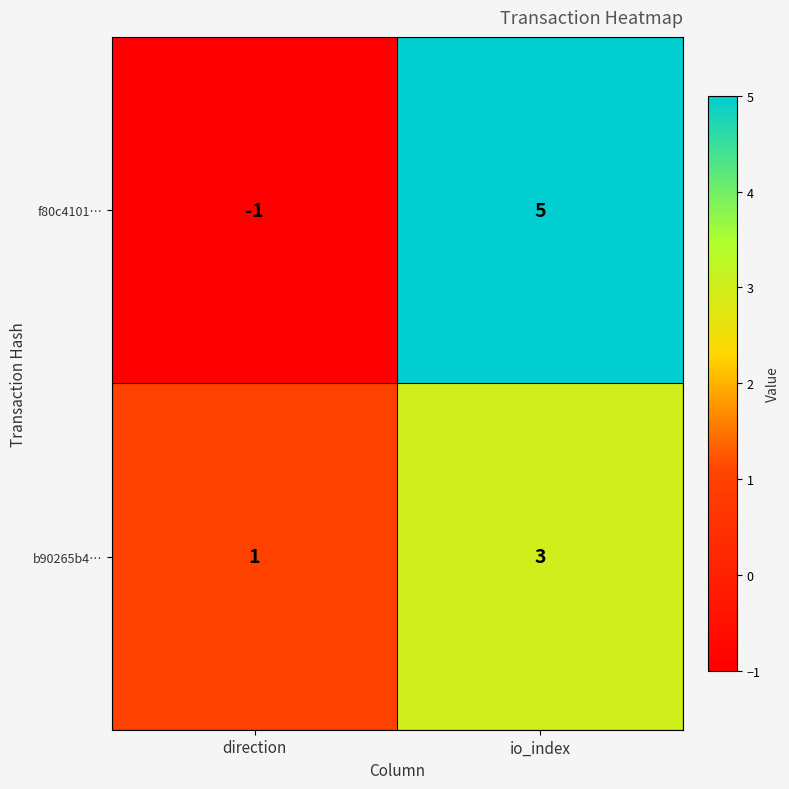

Which series has the widest spread of values?

f80c4101…